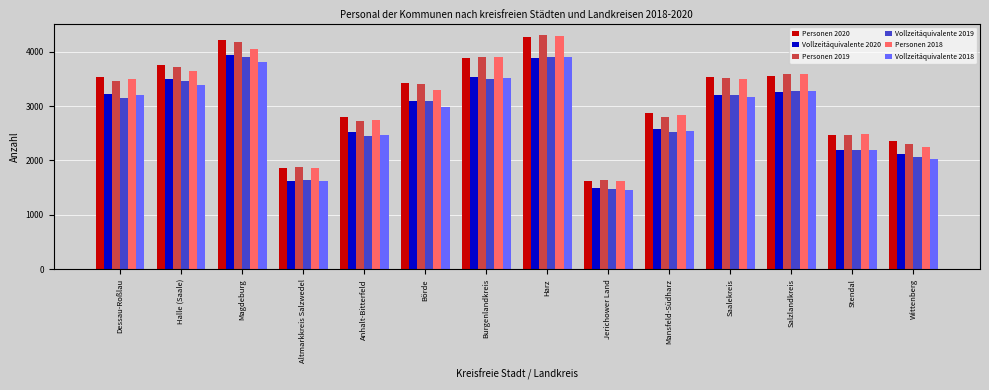

What is the spread (max minus min) of values at Stendal?

295